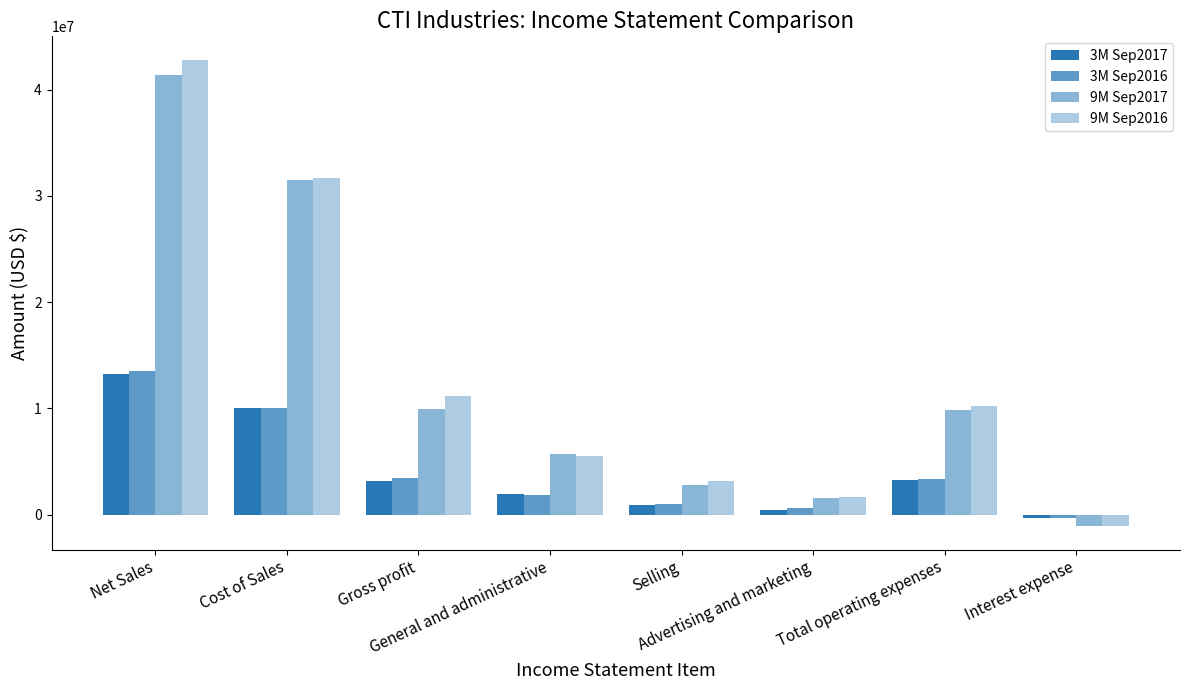

At which label does 9M Sep2016 first exceed 10248758?

Net Sales